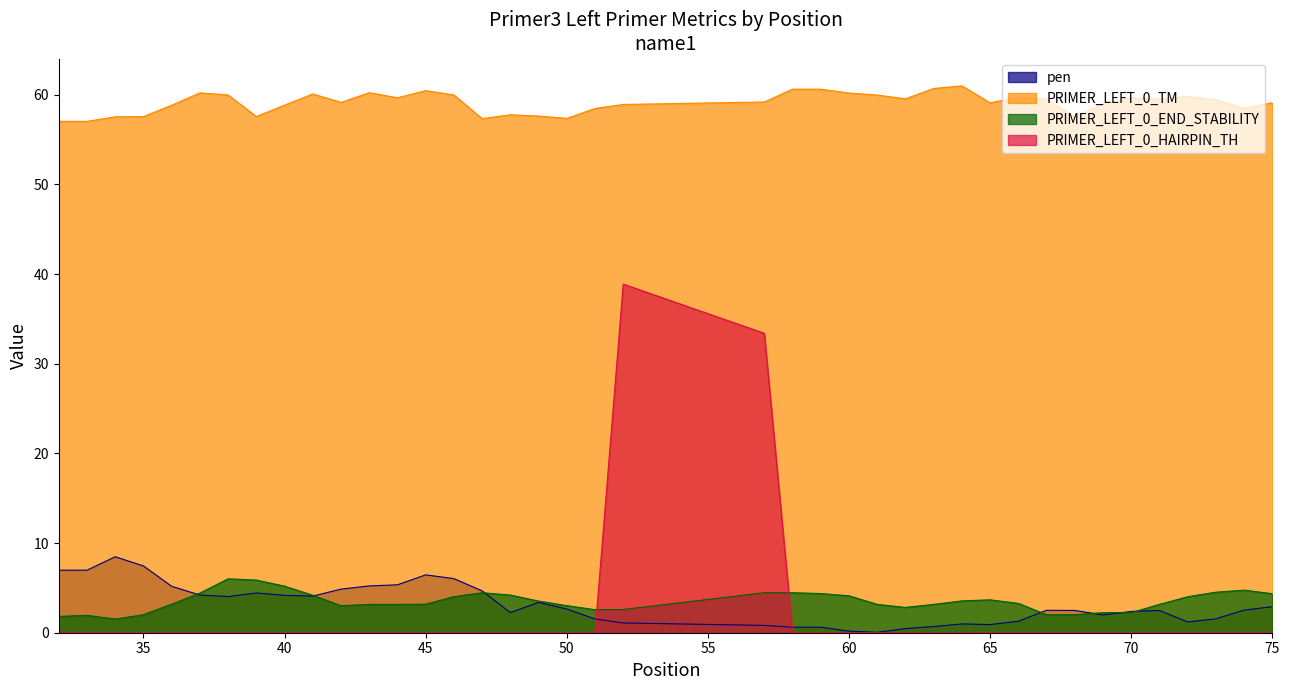

The PRIMER_LEFT_0_END_STABILITY series shows 1.6 at 36. True or false?

False